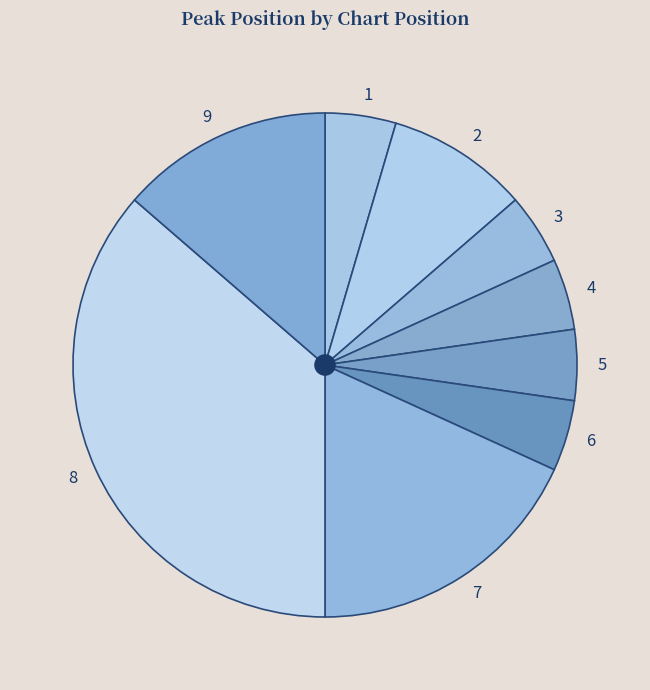

Do 4 and 3 together represent more than half of the pie?

No